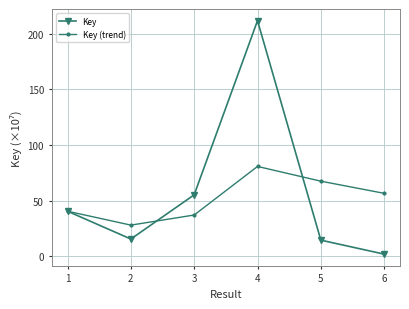

In Key, how many points are higher than both neighbors (excluding endpoints)?

1